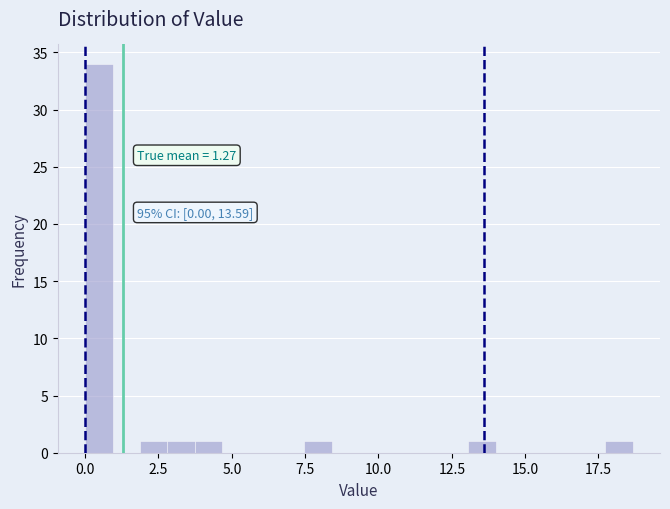

Around what value on the x-axis is the tallest bar? Give the approximate position of its centre, as read against the axis.

0.5